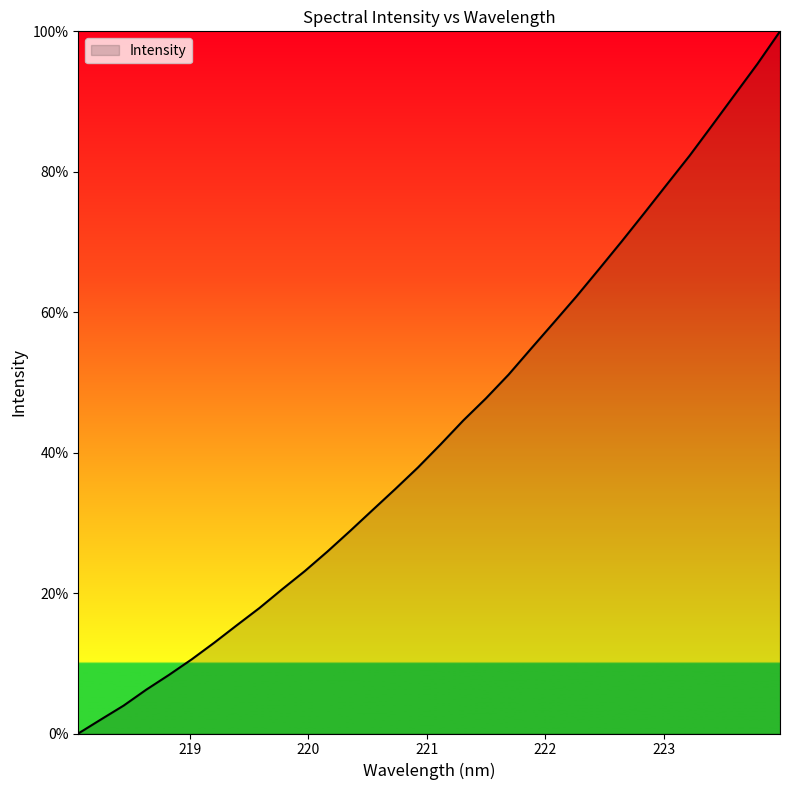

What is the difference between the maximum and minimum values?

100.0